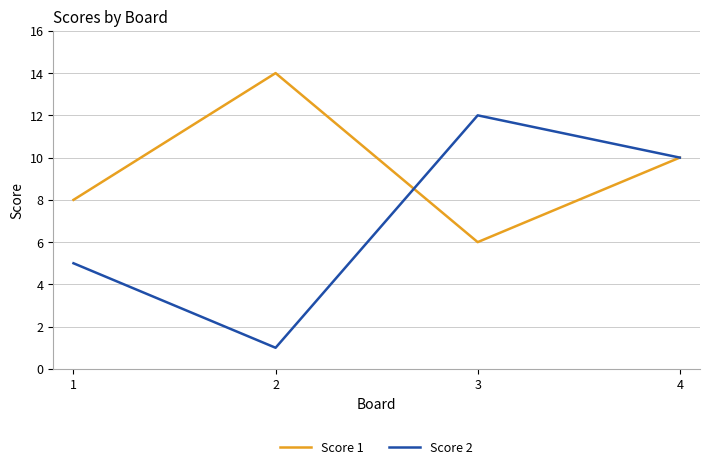

What is the maximum value shown in the chart?

14